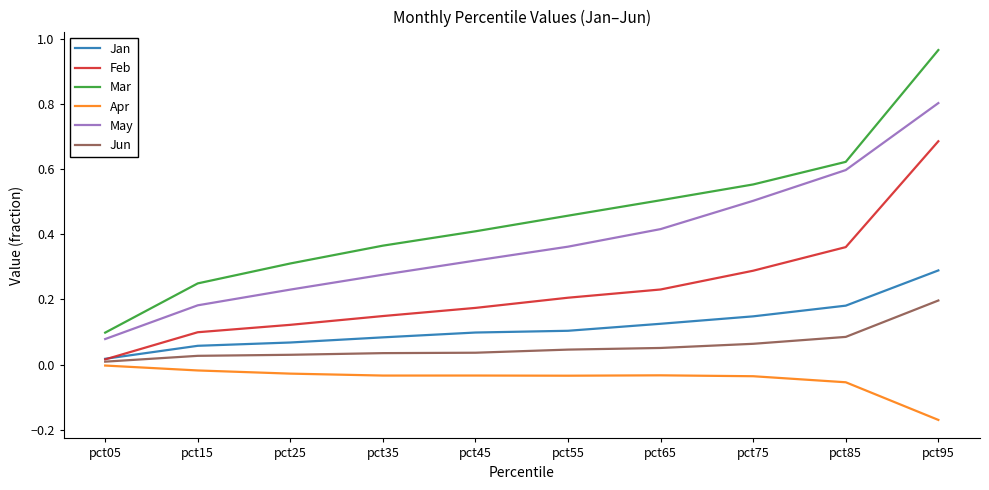

What are all the series names shown in the legend?

Jan, Feb, Mar, Apr, May, Jun